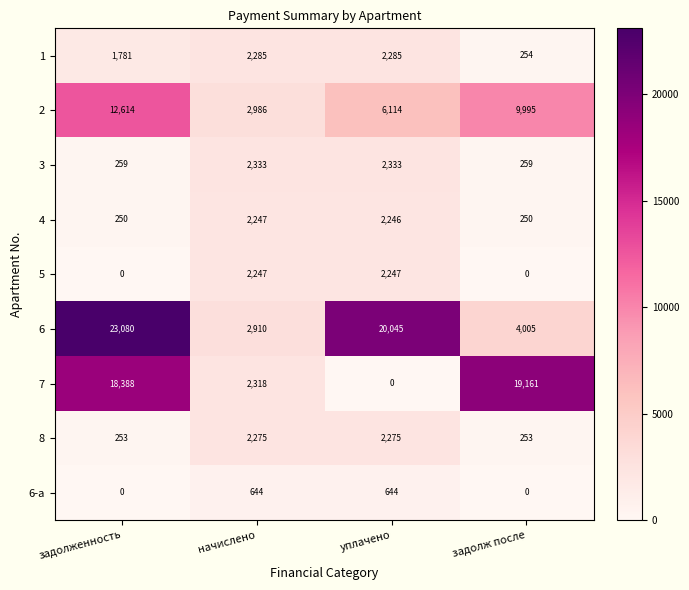

True or false: 2 has a value of 9359 at уплачено.

False